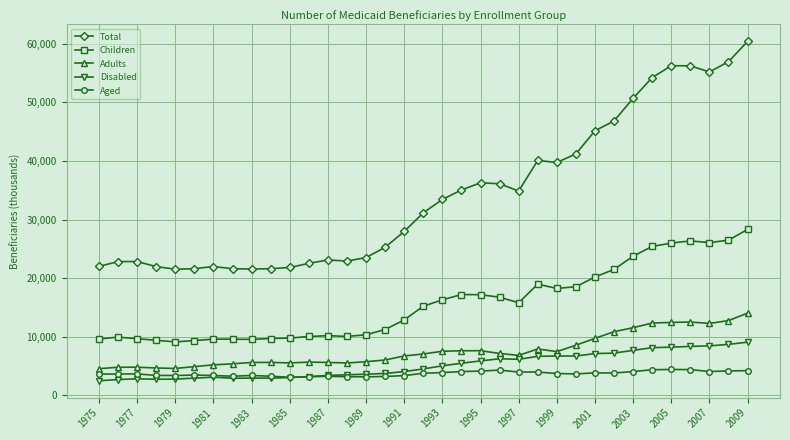

Which series has the largest range (max minus min)?

Total